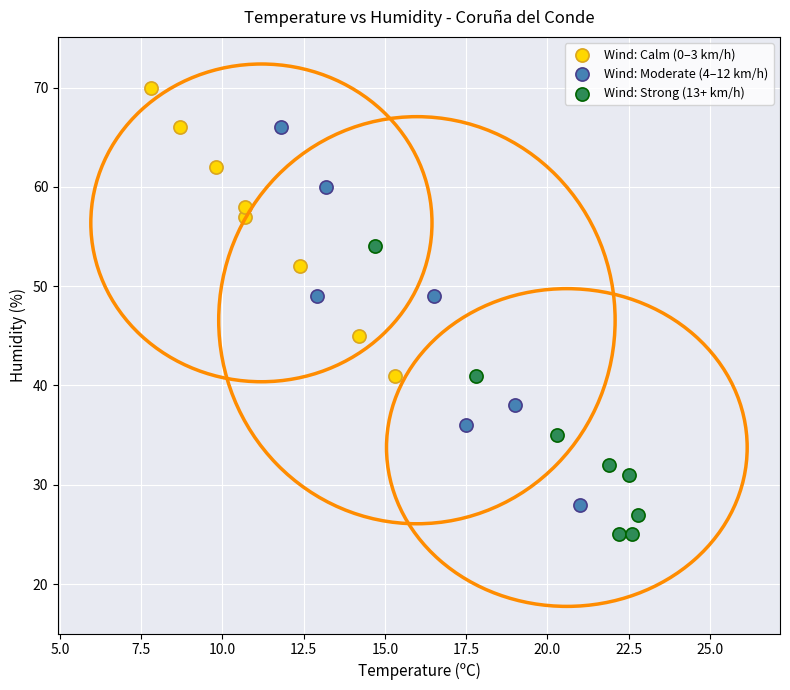

Which series reaches the minimum Y coordinate?

Wind: Strong (13+ km/h)